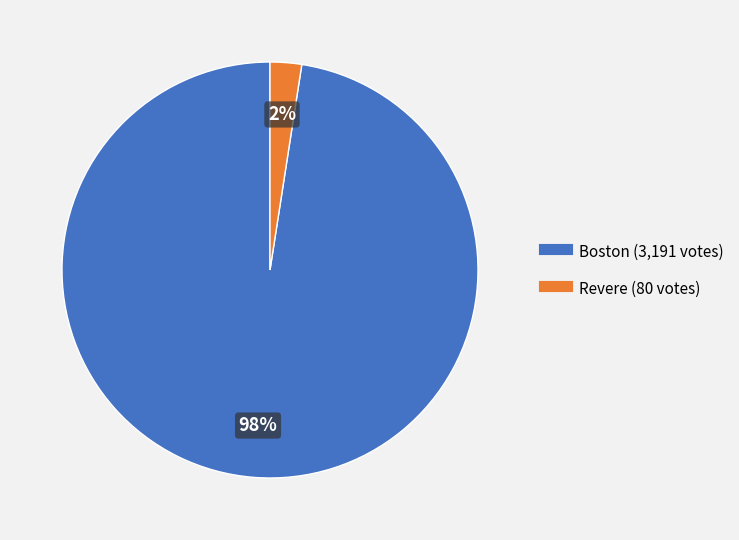

Is Boston the majority of the pie?

Yes